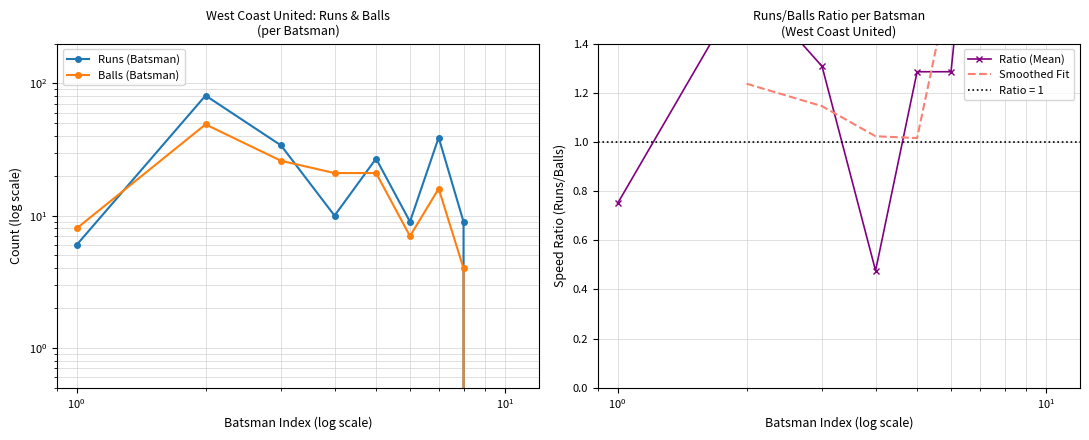

How many interior local valleys does the Runs series have?

2